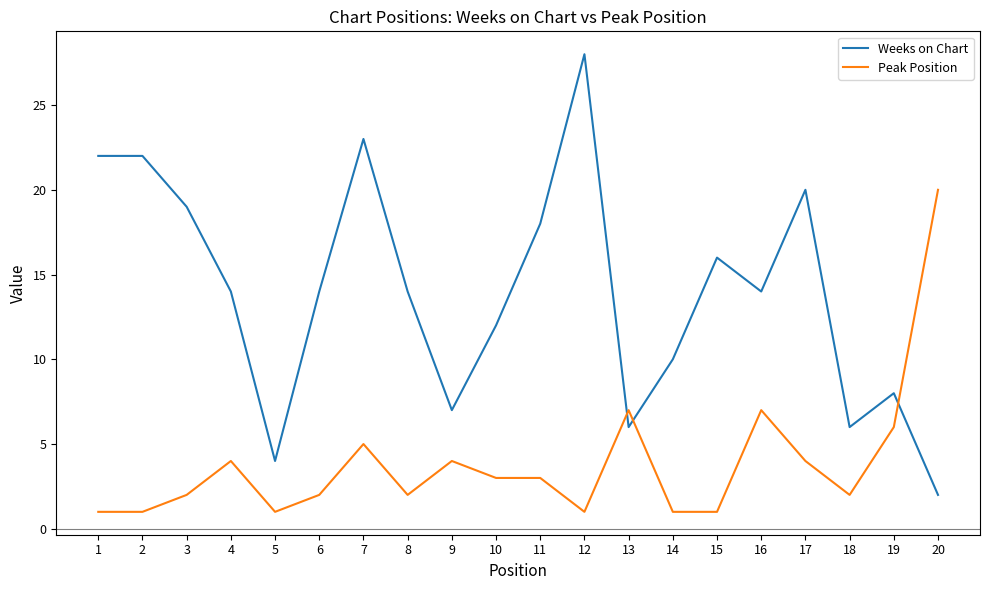

True or false: Peak Position has a value of 2 at 18.

True